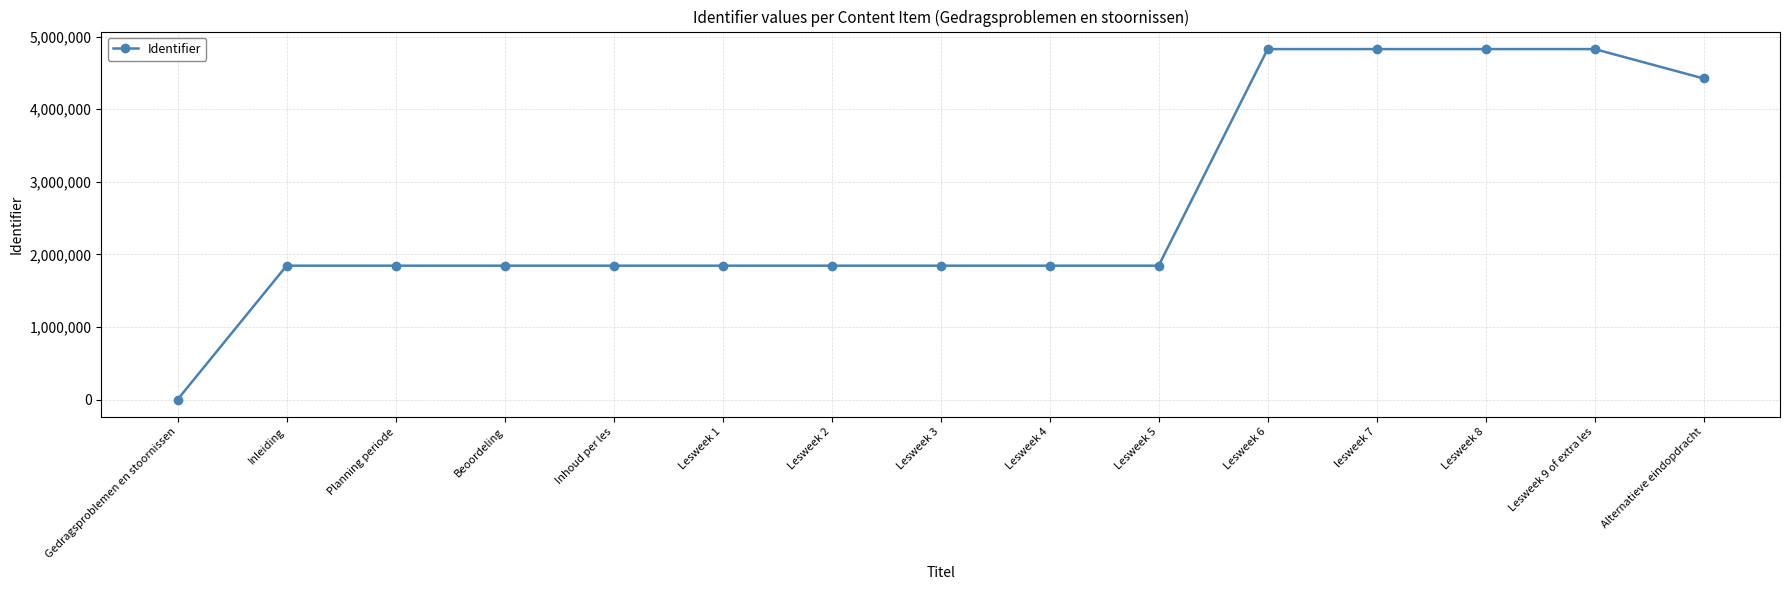

What is the ratio of the value at Planning periode to the value at Lesweek 6?

0.4